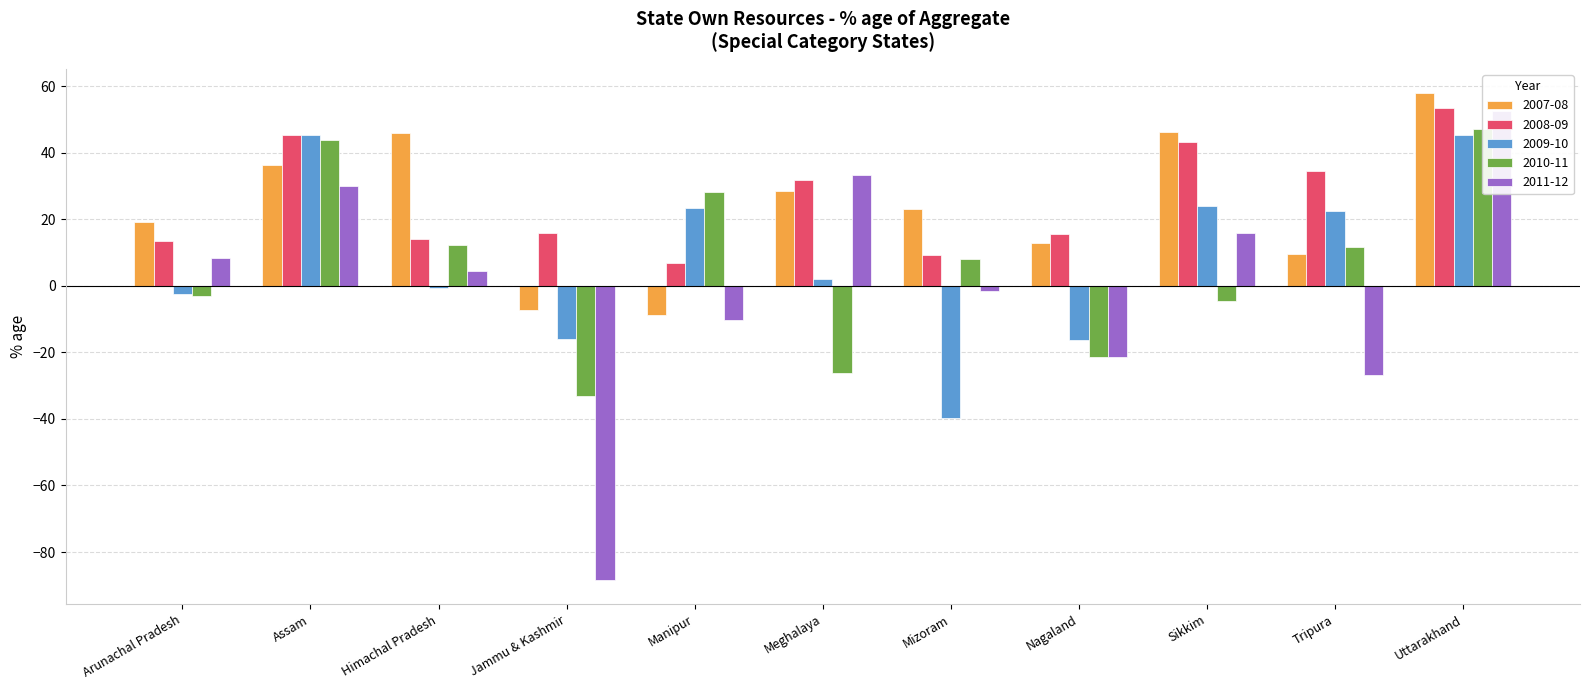

Between Jammu & Kashmir and Tripura, which series saw the biggest shift?

2011-12